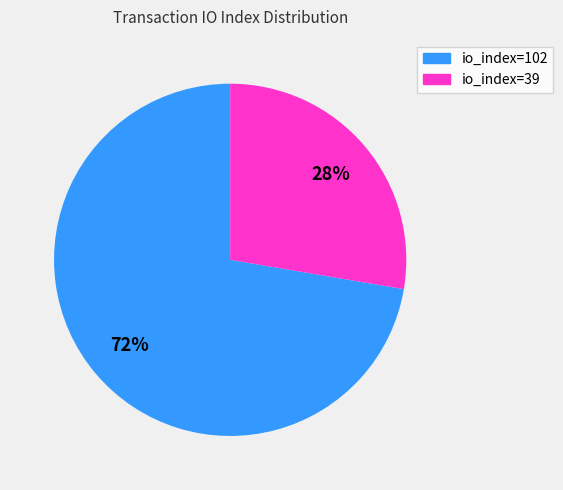

Which slice represents more than half of the pie?

io_index=102